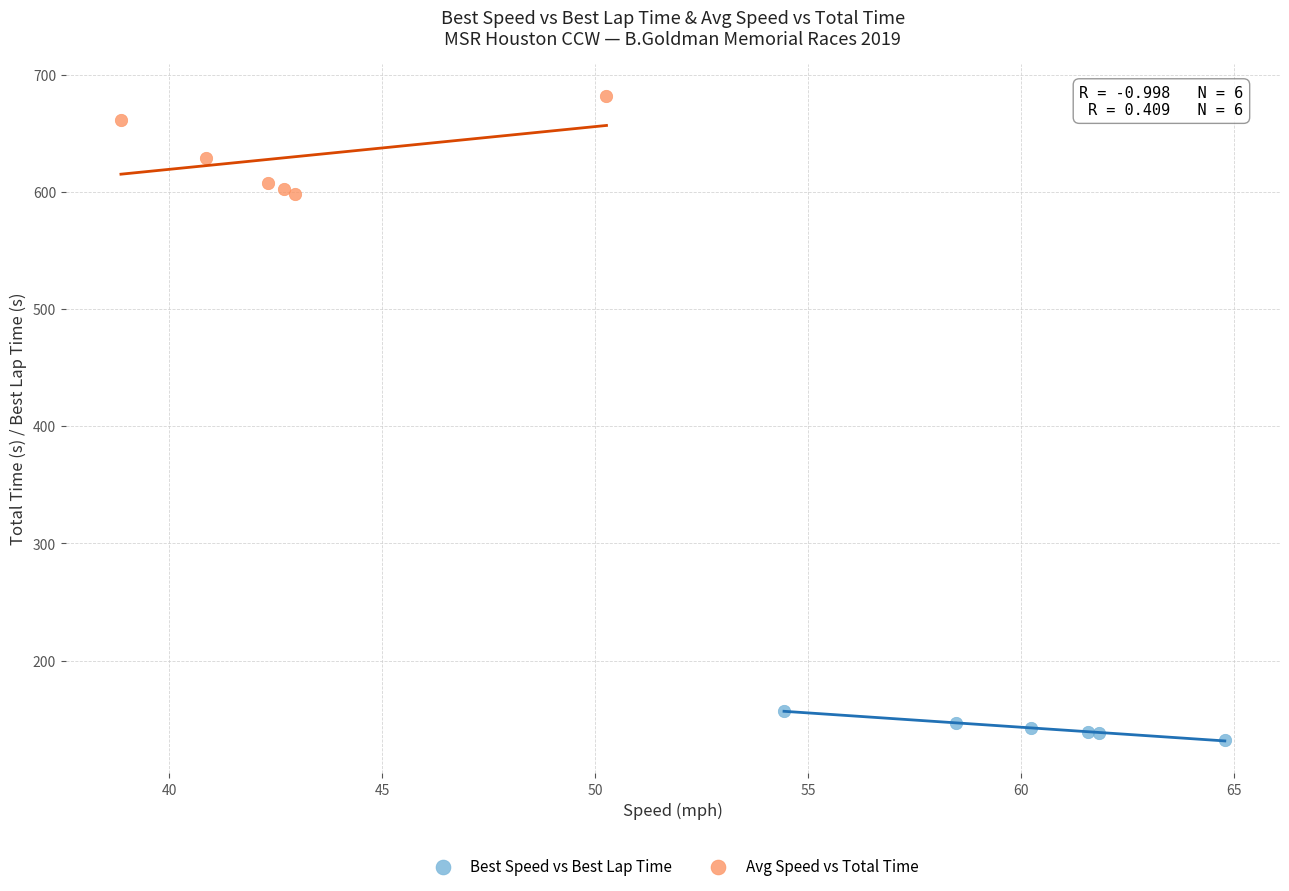

Which series has the largest Y range (max minus min)?

Avg Speed vs Total Time